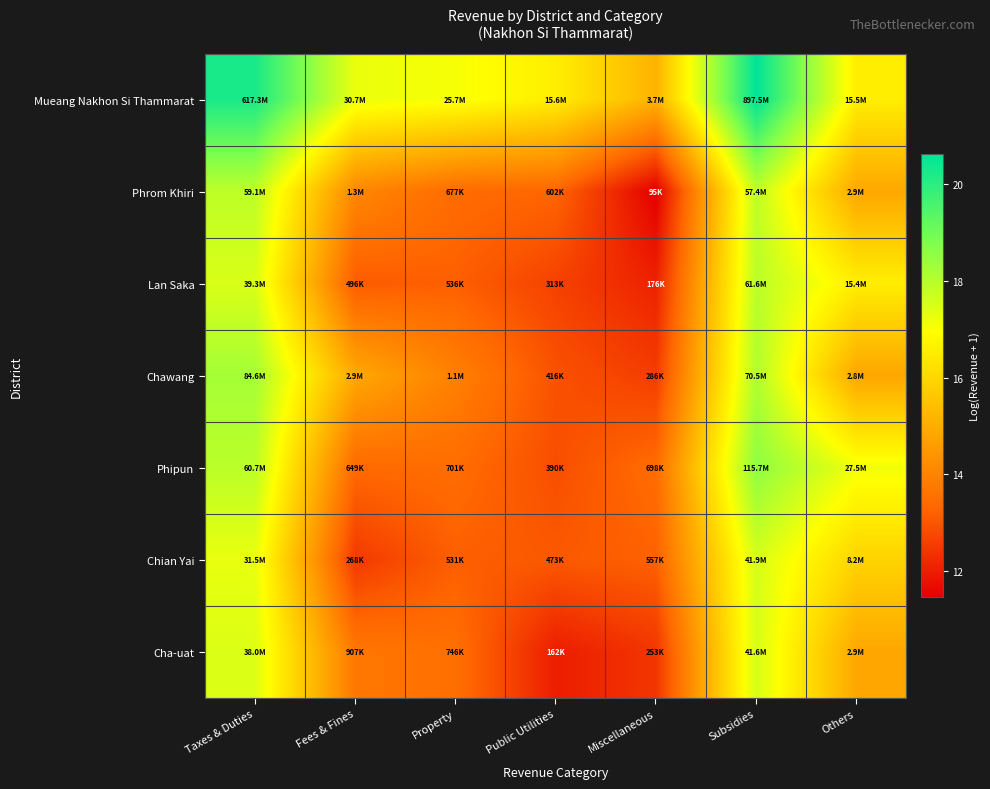

At which category does the chart reach its peak across all series?

Subsidies